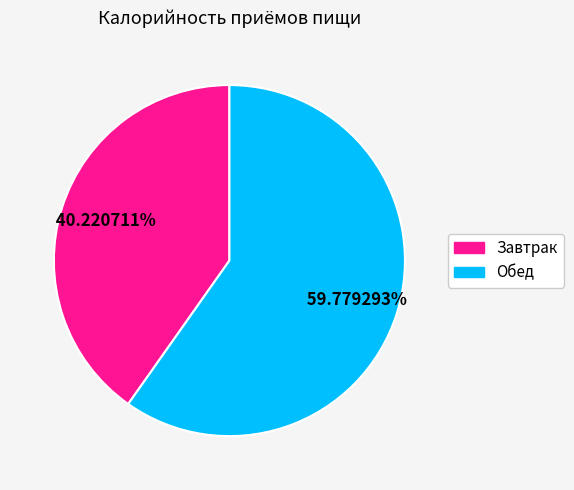

Approximately how many times larger is the value at Обед compared to Завтрак?

1.5